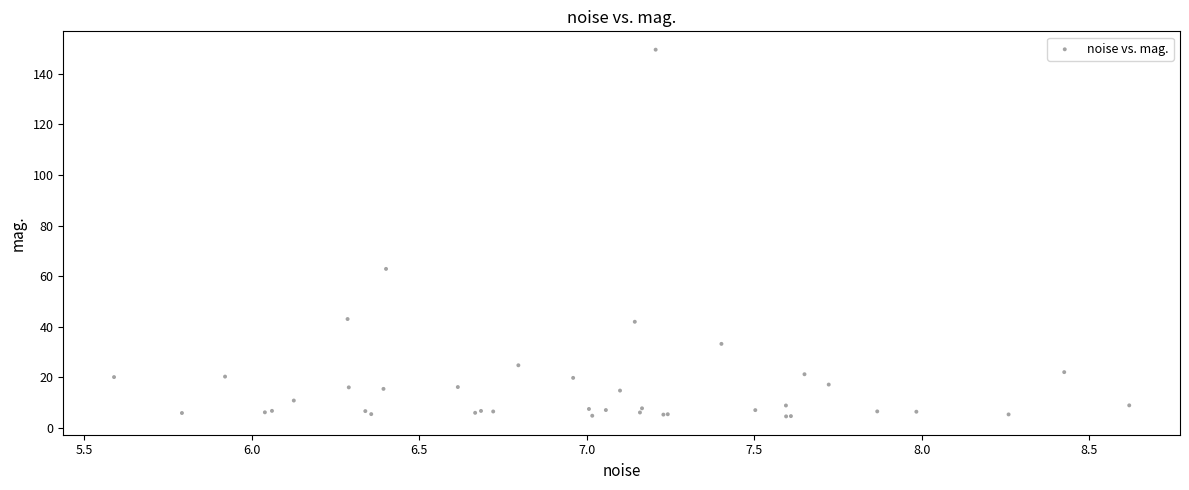

What Y value in the scatter plot is closest to 77?

62.9